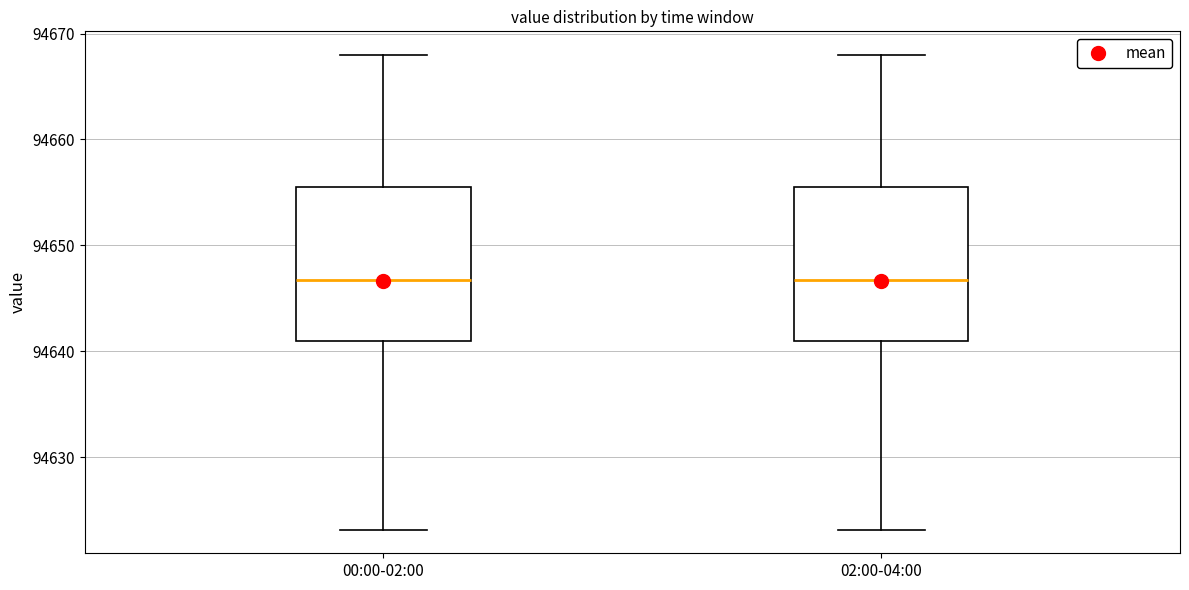

Where does the median line of the box for 02:00-04:00 sit on the y-axis? The values are not printed on the chart, so give them approximately, as read against the axis.

94647